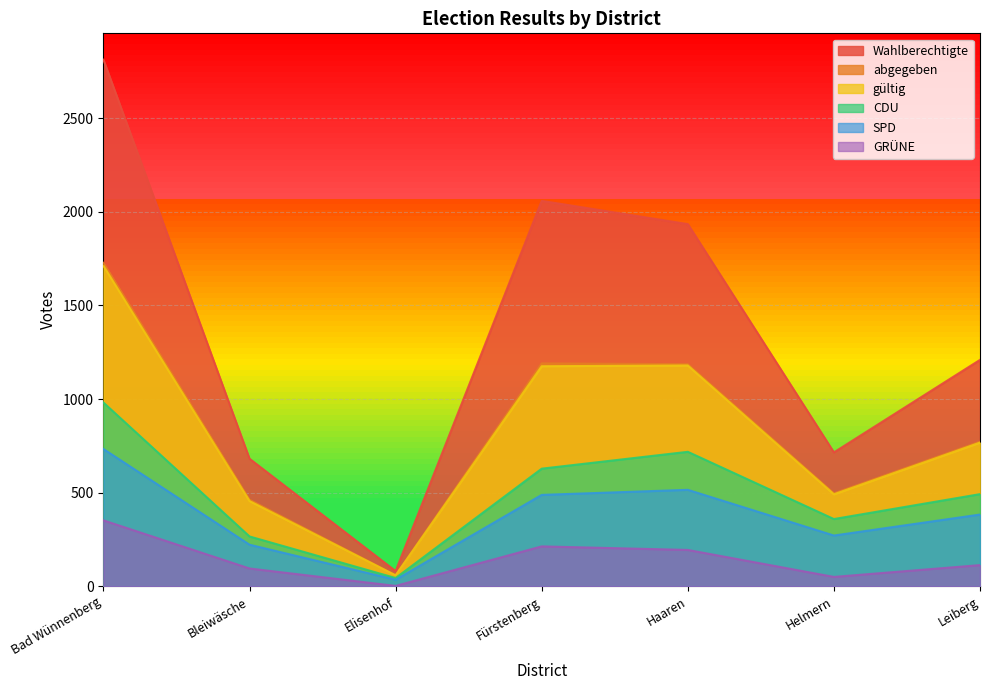

Which series has the largest range (max minus min)?

Wahlberechtigte